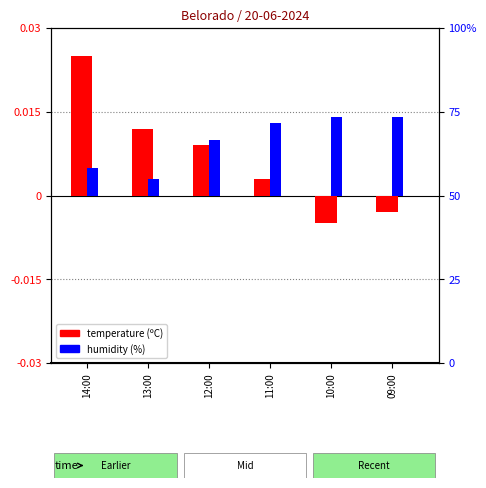

At which label is Humidade (%) closest to 0?

13:00